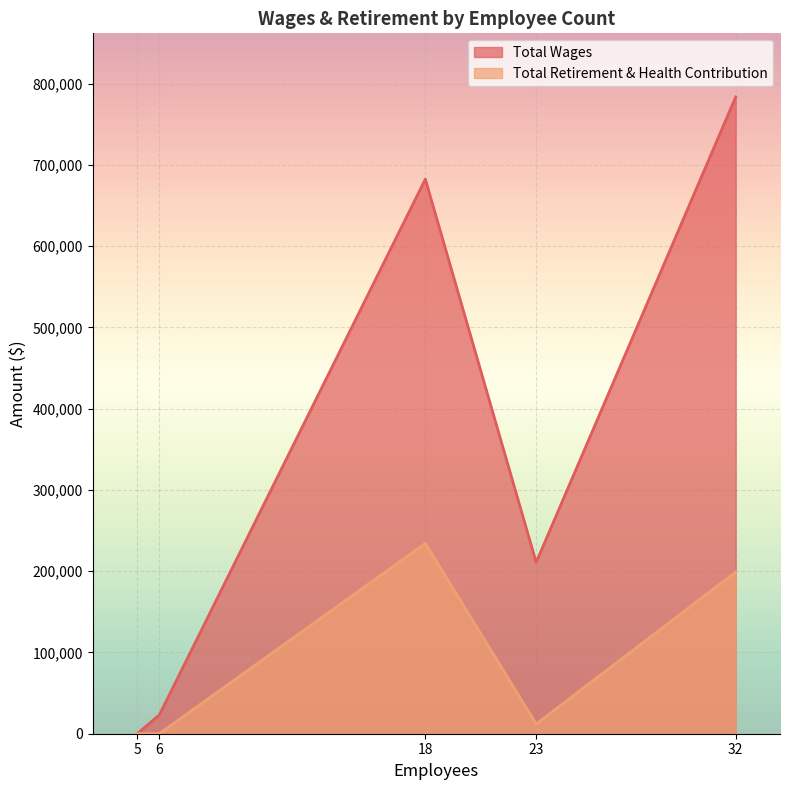

List the series in order of their peak value, highest first.

Total Wages, Total Retirement & Health Contribution